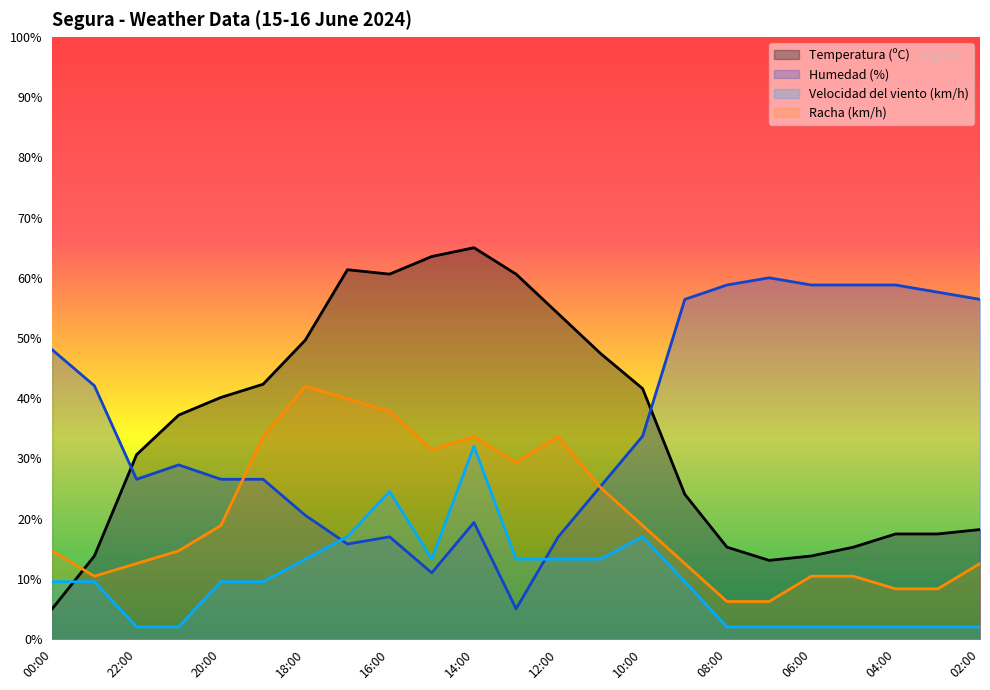

True or false: Velocidad del viento (km/h) has more than 2 points higher than both neighbors.

True